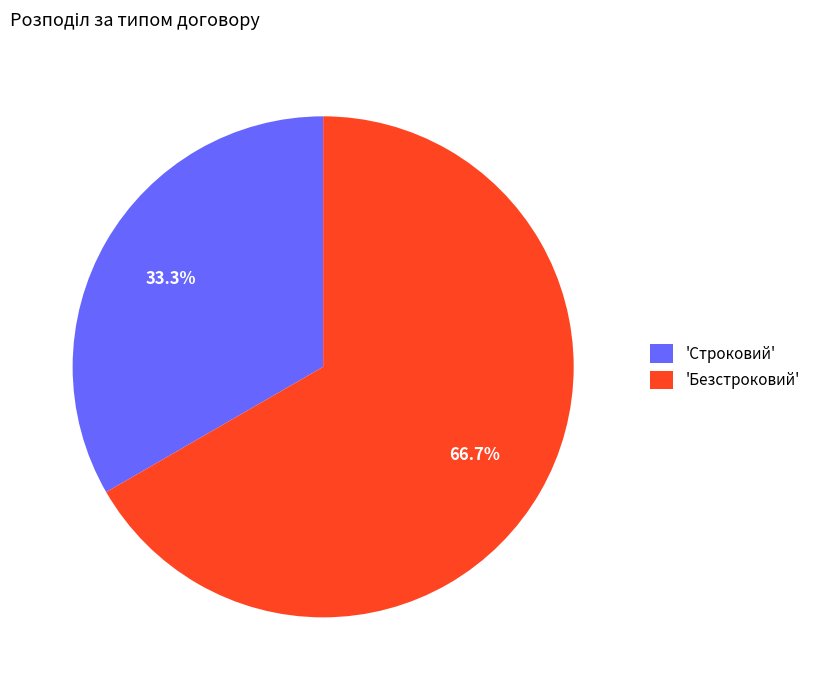

Which slice is the smallest?

'Строковий'